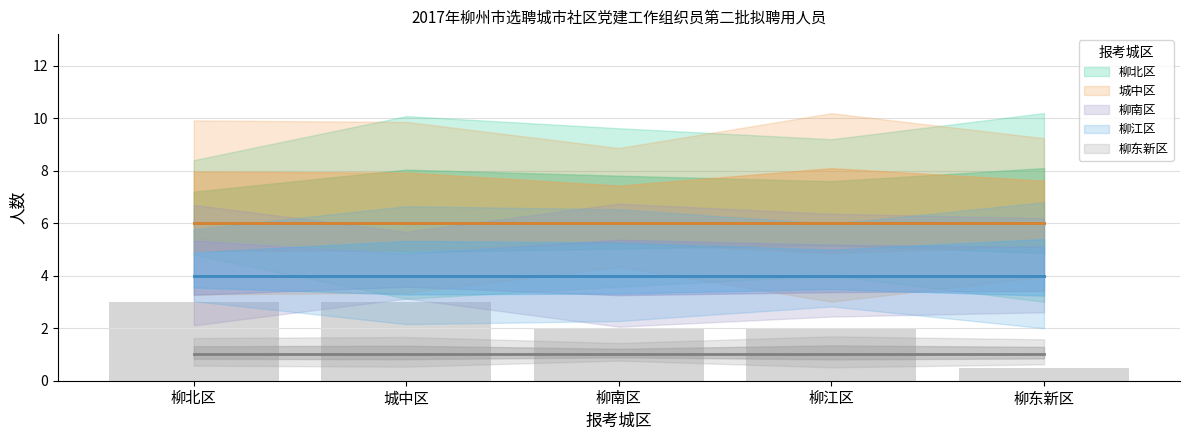

Which has a higher value, 城中区 or 柳江区?

城中区